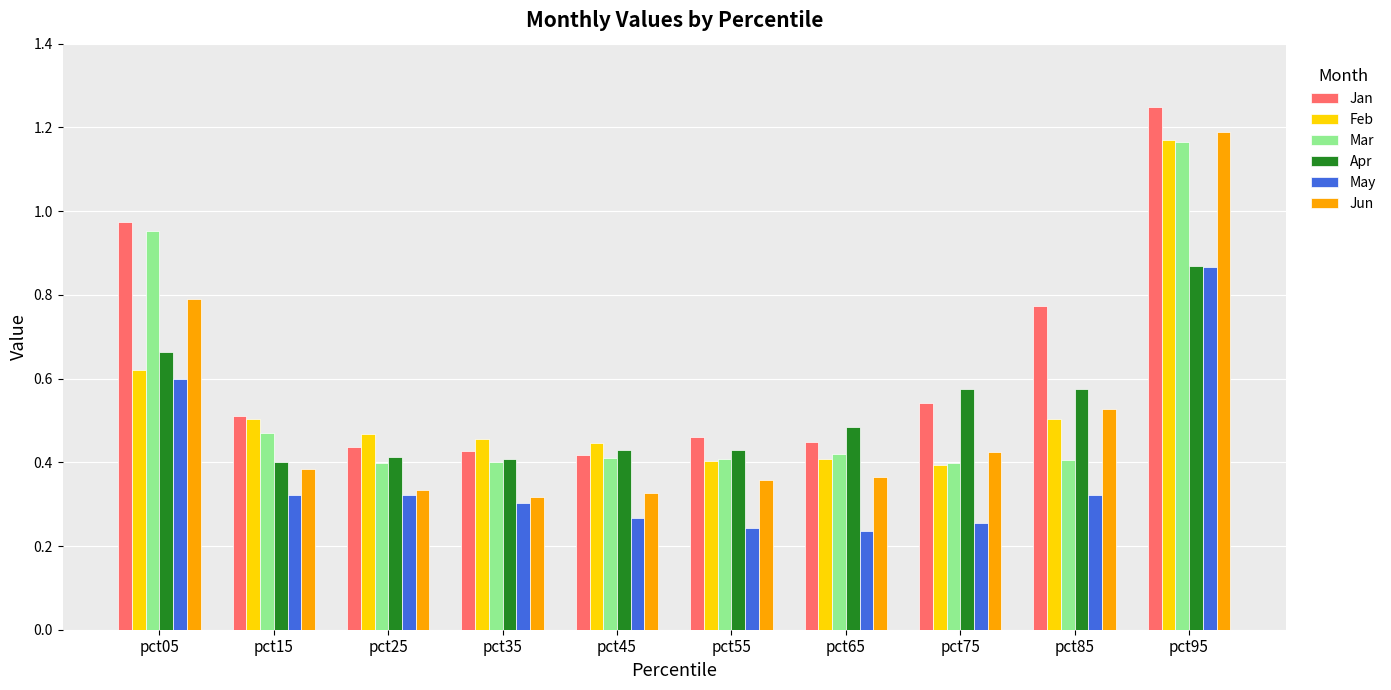

At how many categories does at least one series exceed 0?

10